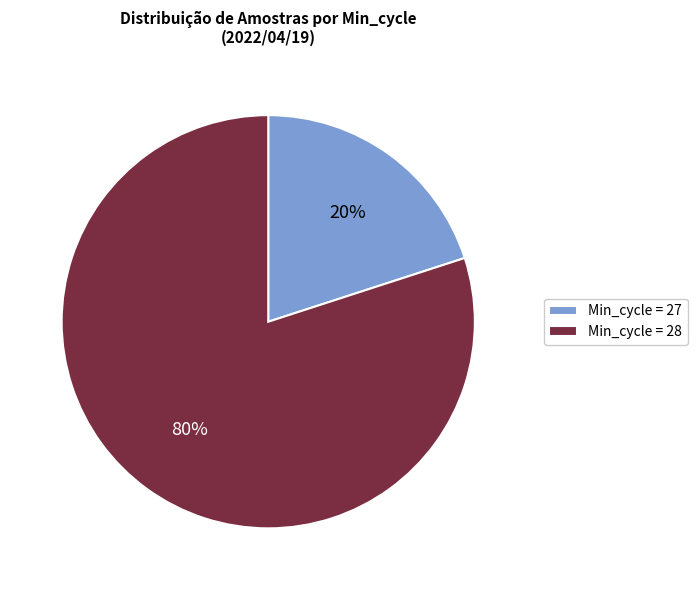

What is the smallest slice in the pie chart?

Min_cycle = 27